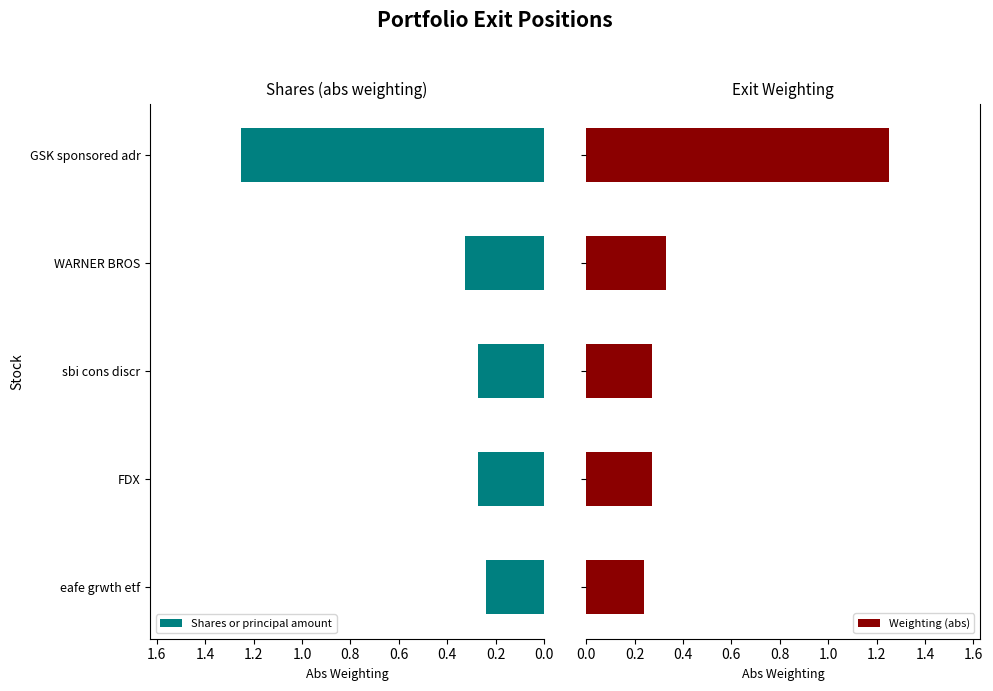

What is the sum of the Shares or principal amount values at WARNER BROS and FDX?

0.6